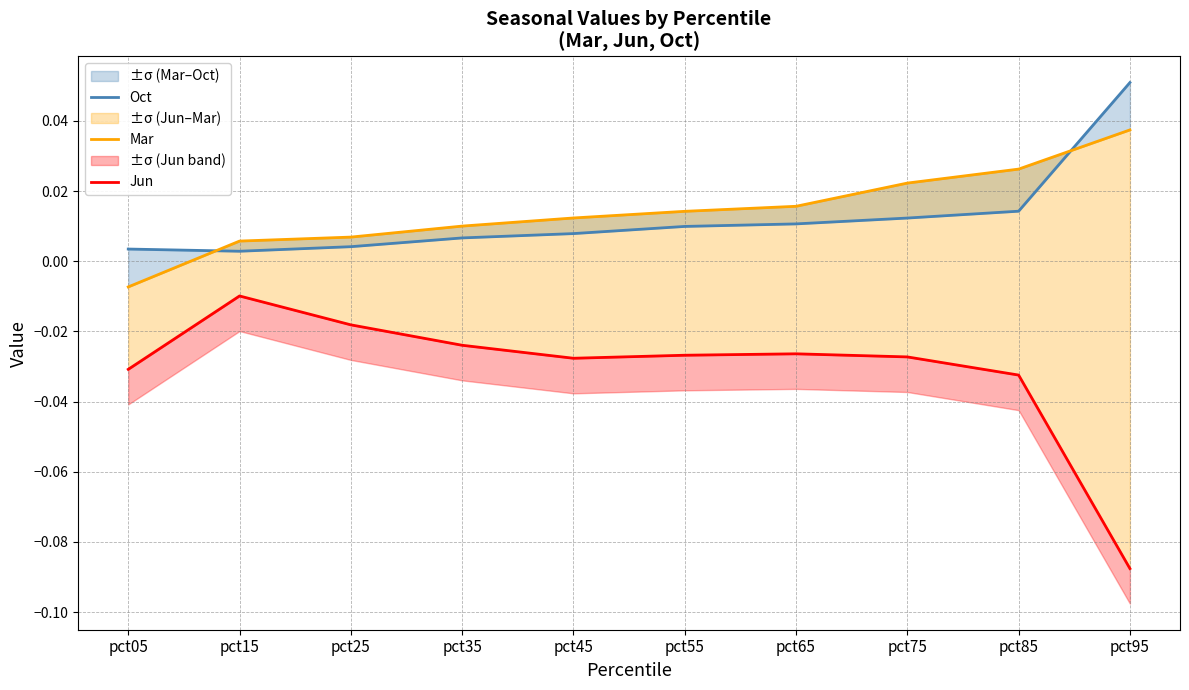

Does the chart display data point markers on the line(s)?

No